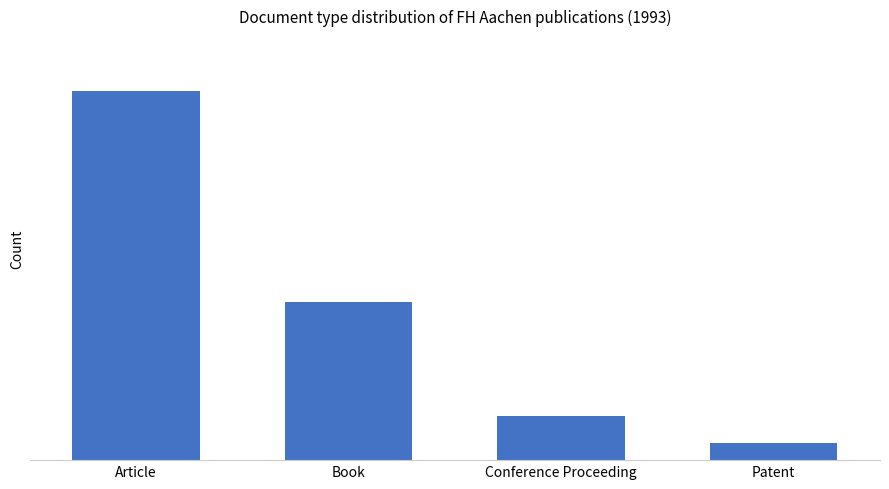

Reading left to right, what are all the values shown in this chart?

42	18	5	2